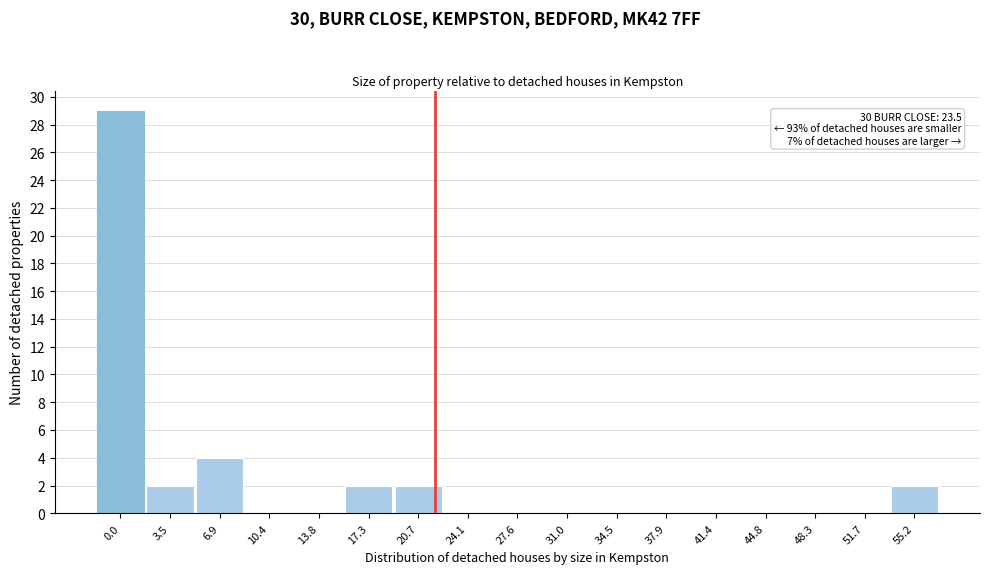

Reading left to right, extract all data points from this chart.

0.0=29	3.5=2	6.9=4	10.4=0	13.8=0	17.3=2	20.7=2	24.1=0	27.6=0	31.0=0	34.5=0	37.9=0	41.4=0	44.8=0	48.3=0	51.7=0	55.2=2